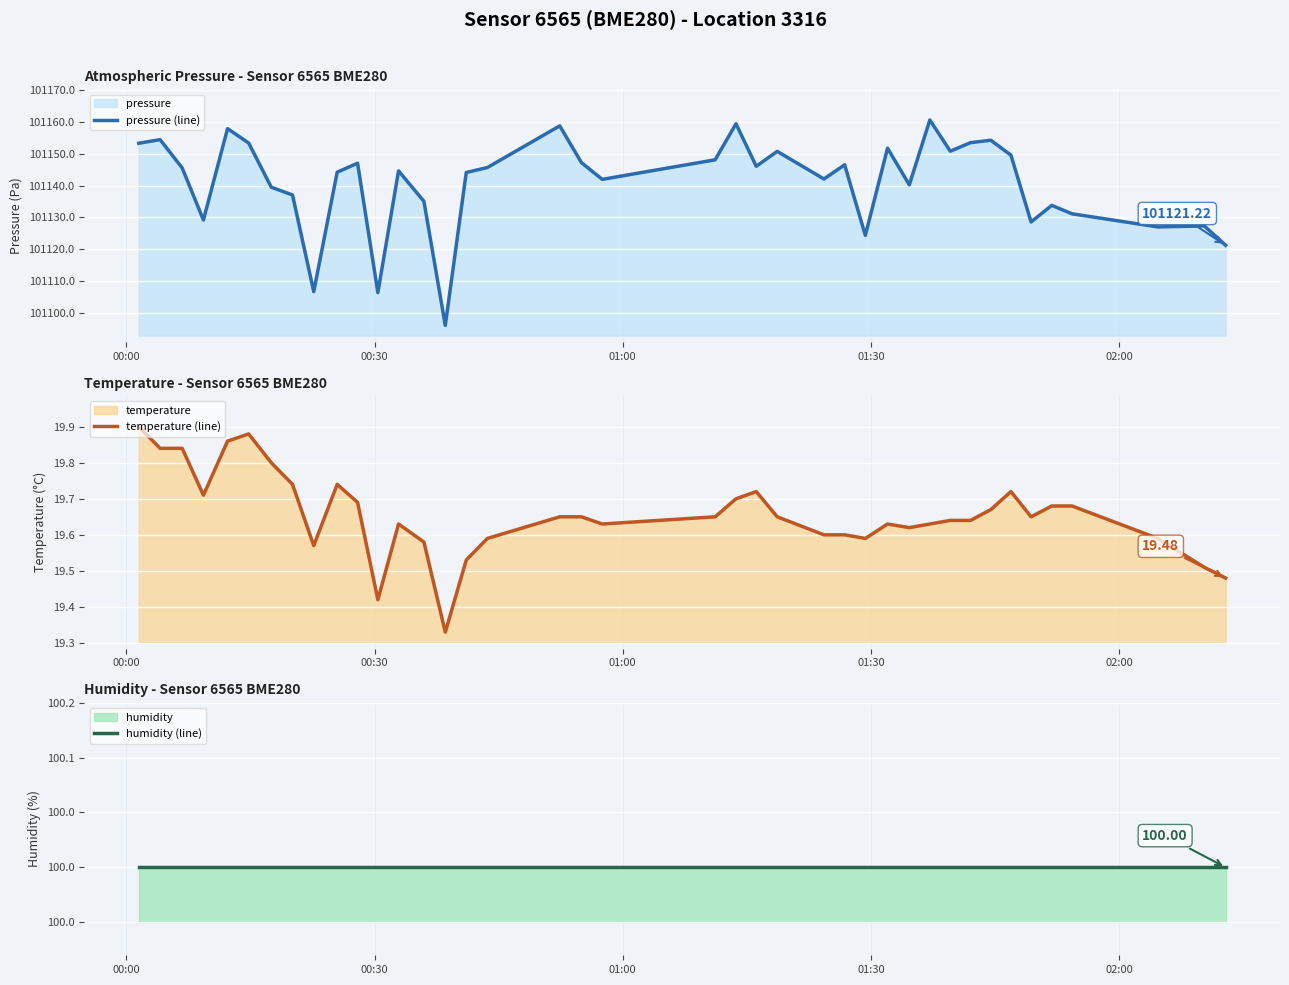

What is the sum of all humidity (line) values?

4000.0